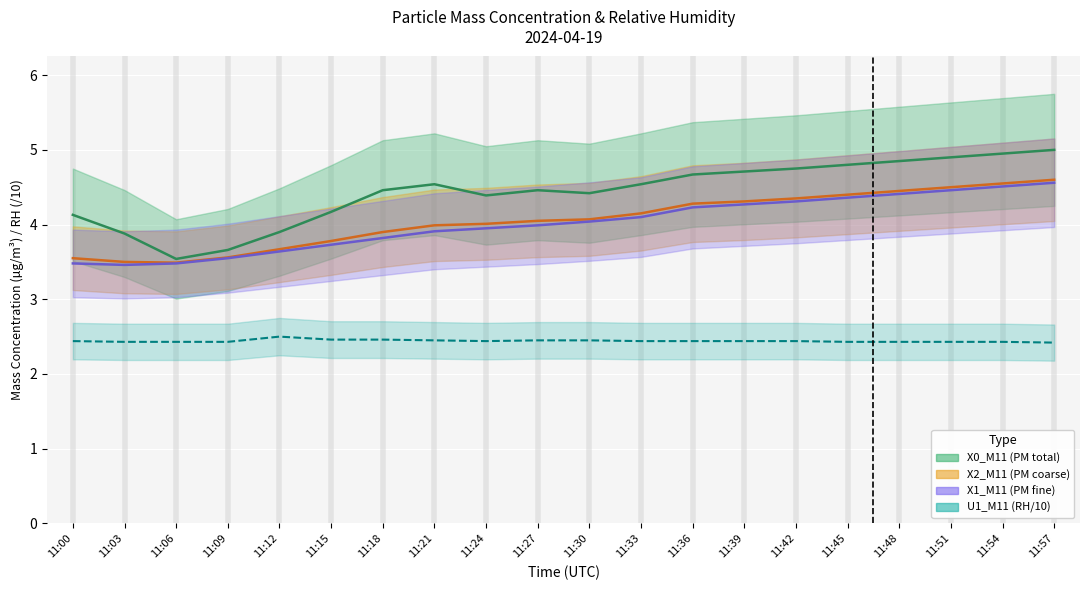

What is the value of the X2_M11 point at the 9th from the left?

4.0